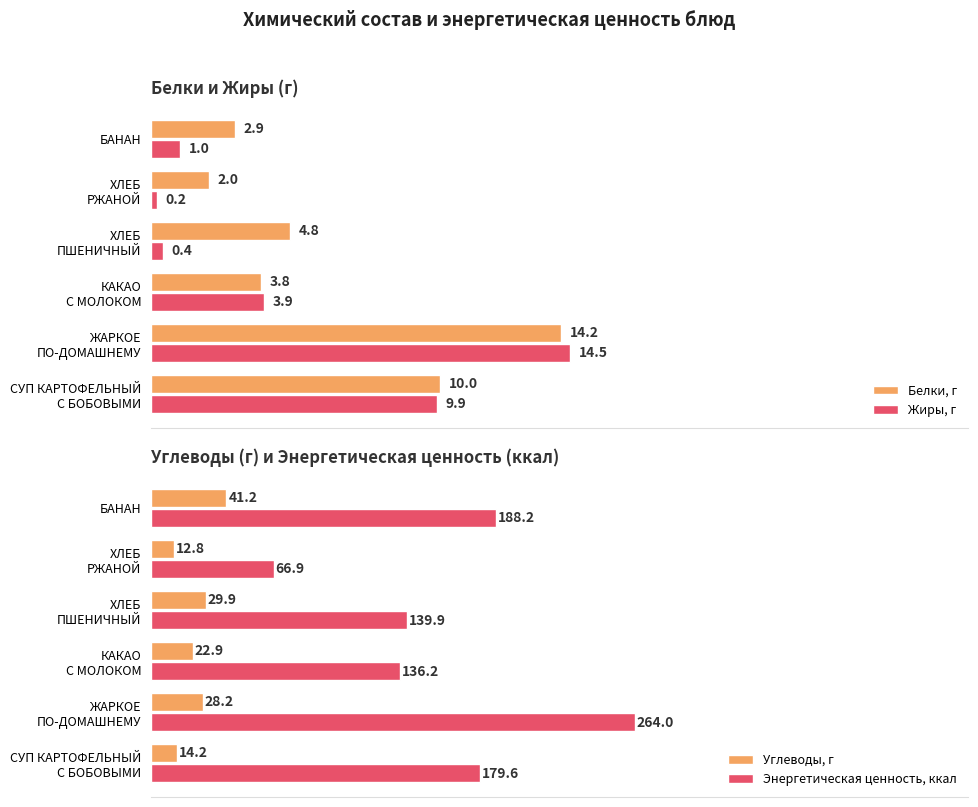

Reading right to left, list all the values displayed in this chart.

Белки, г: 2.9	2.0	4.8	3.8	14.2	10.0
Жиры, г: 1.0	0.2	0.4	3.9	14.5	9.9
Углеводы, г: 41.2	12.8	29.9	22.9	28.2	14.2
Энергетическая ценность, ккал: 188.2	66.9	139.9	136.2	264.0	179.6